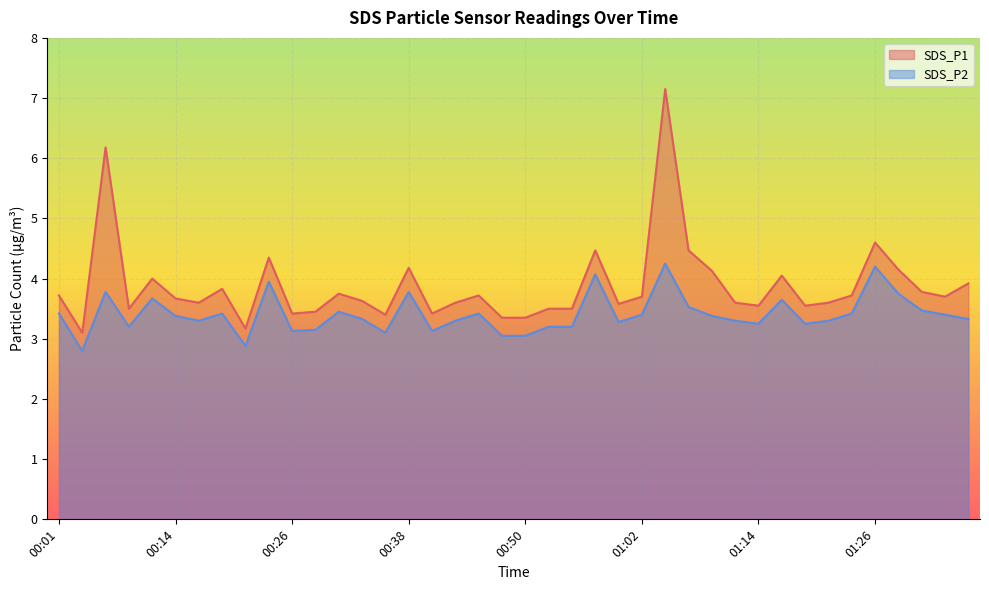

What is the difference between the maximum and minimum values in the SDS_P1 series?

4.1